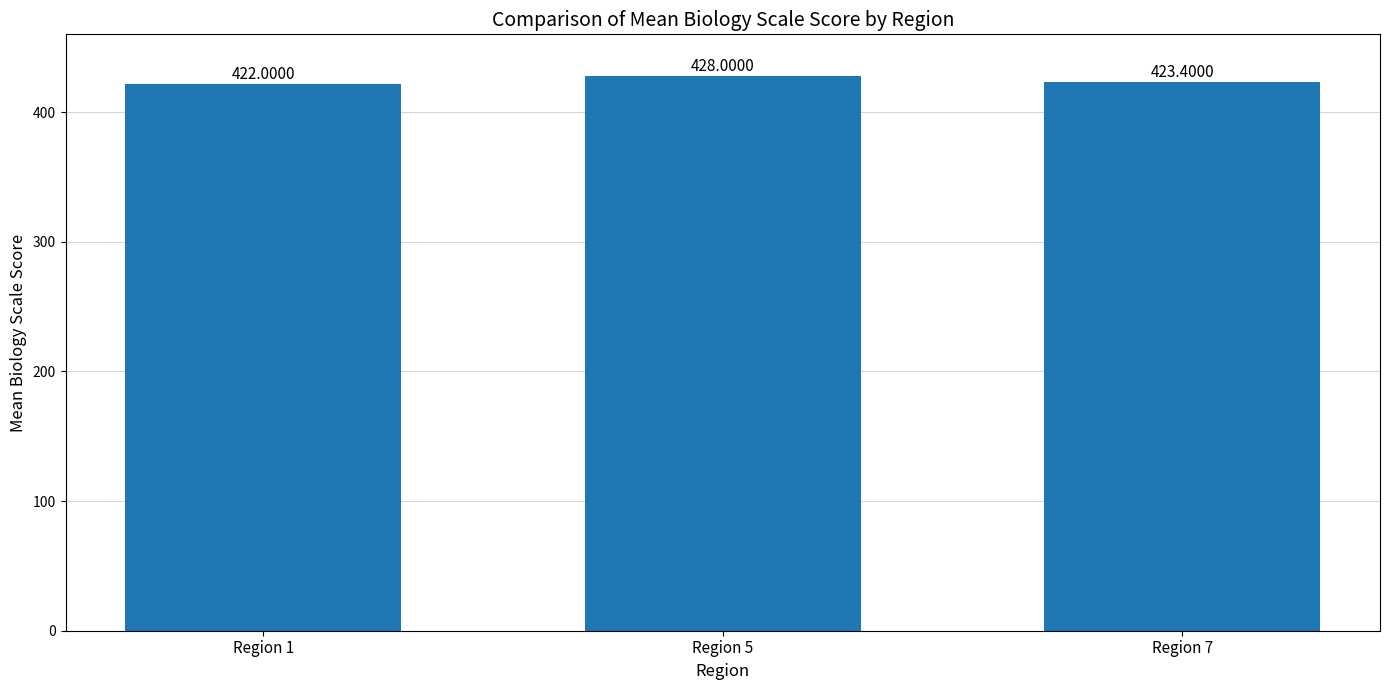

The chart shows a value of 423.4 at Region 7. True or false?

True